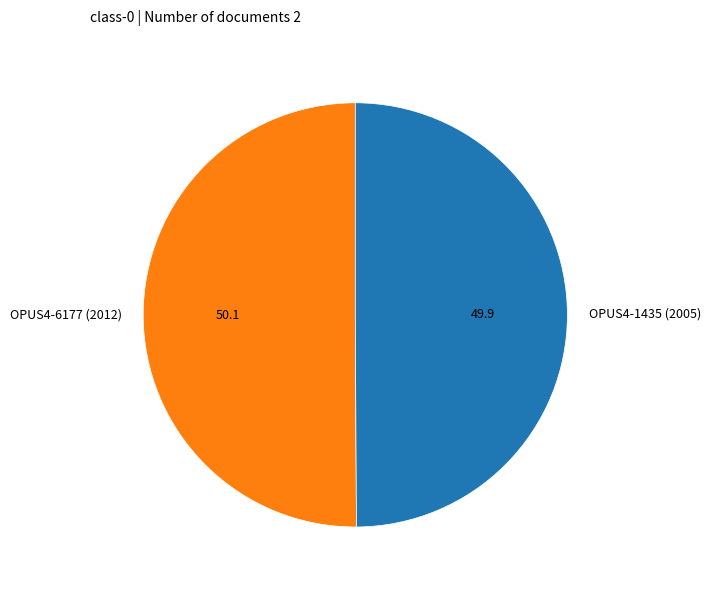

The OPUS4-1435 (2005) slice represents 50% of the pie. True or false?

True